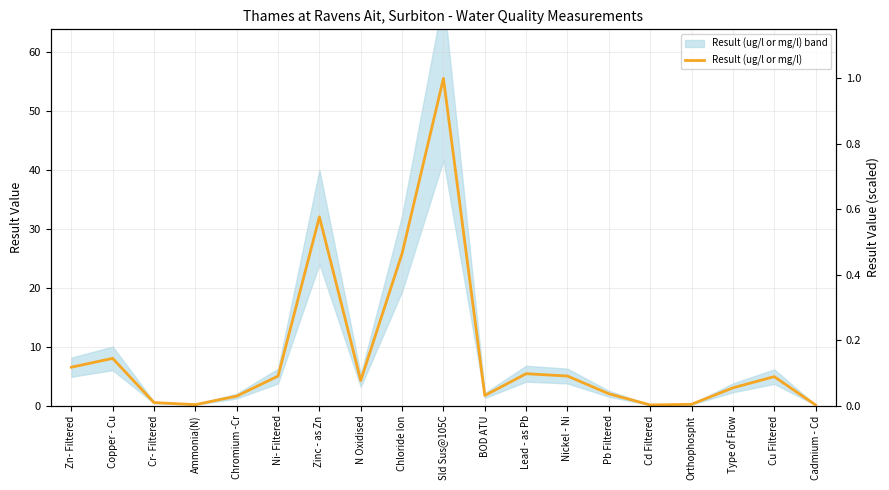

What is the change in value from Ammonia(N) to Lead - as Pb?

+5.3